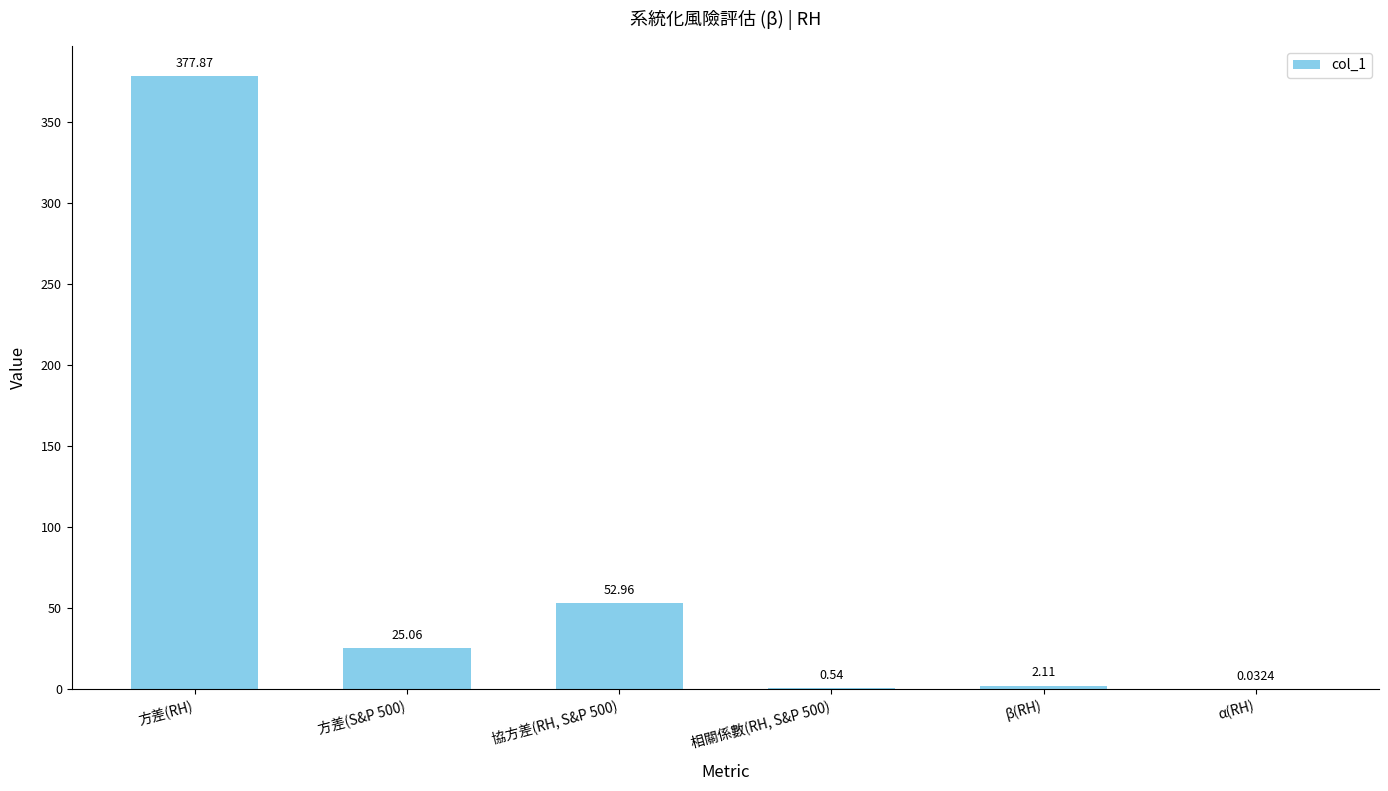

How many data points are above 25?

3